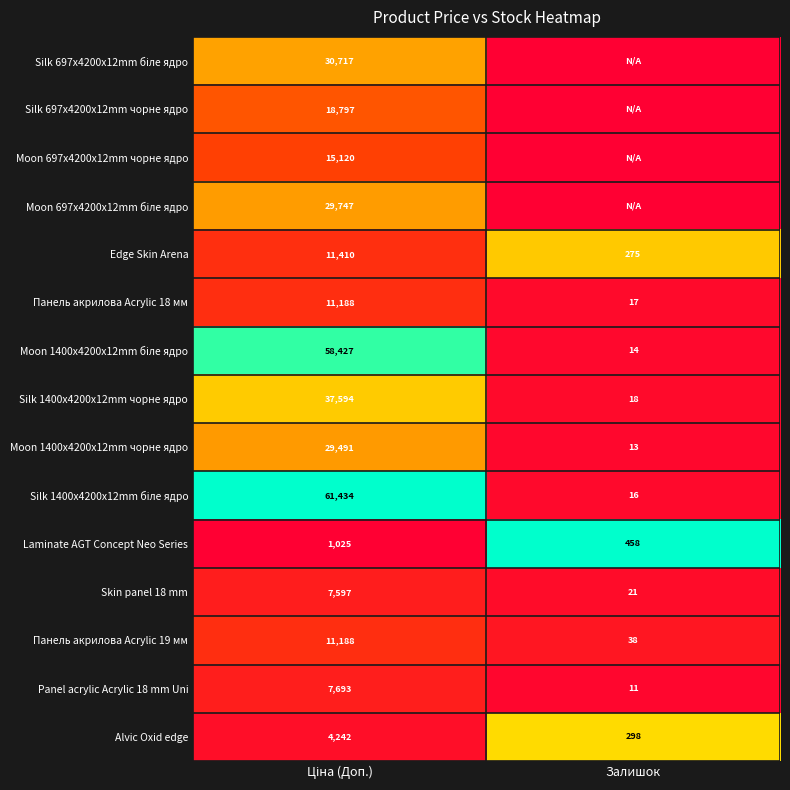

What is the sum of all Панель акрилова Acrylic 19 мм values?

11226